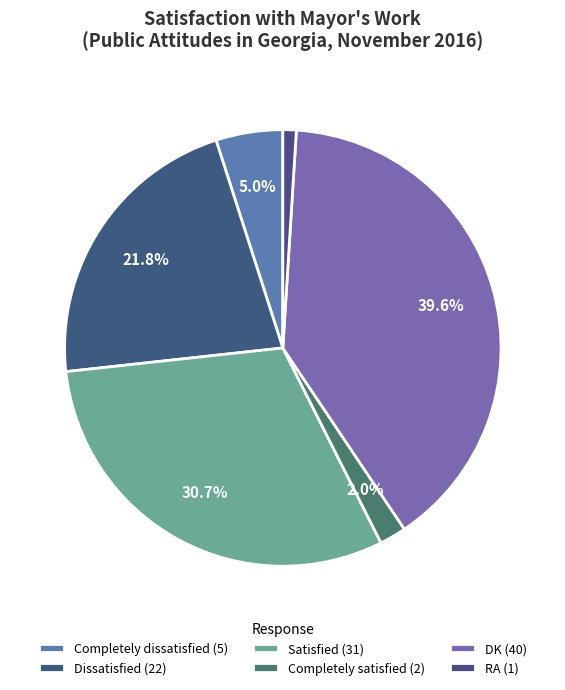

To the nearest percent, what is the difference between the largest and smallest slice percentages?

39%